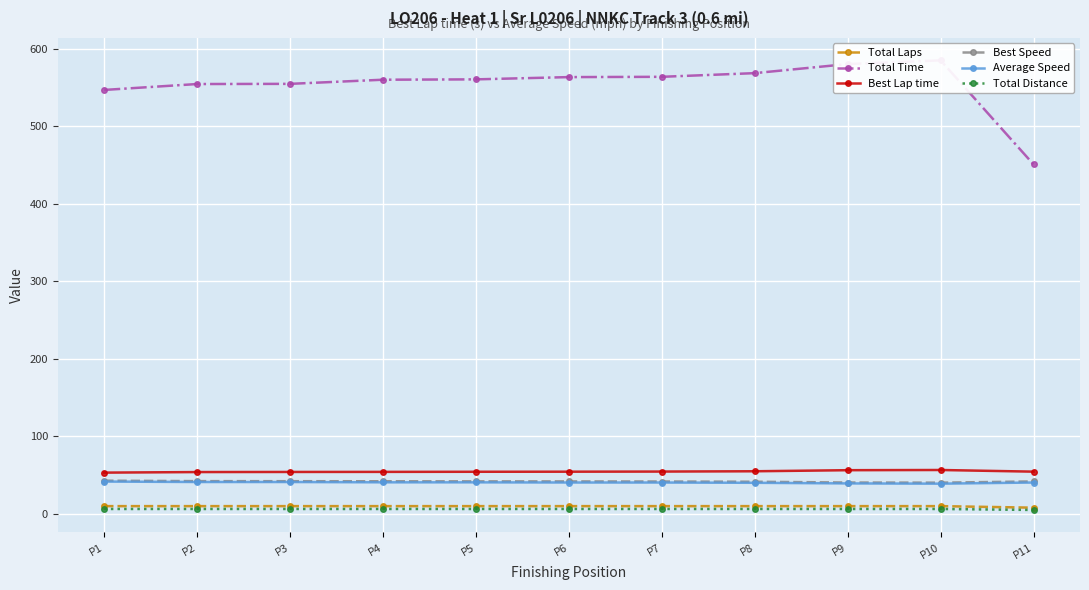

Which has a higher value, P1 or P9?

P1